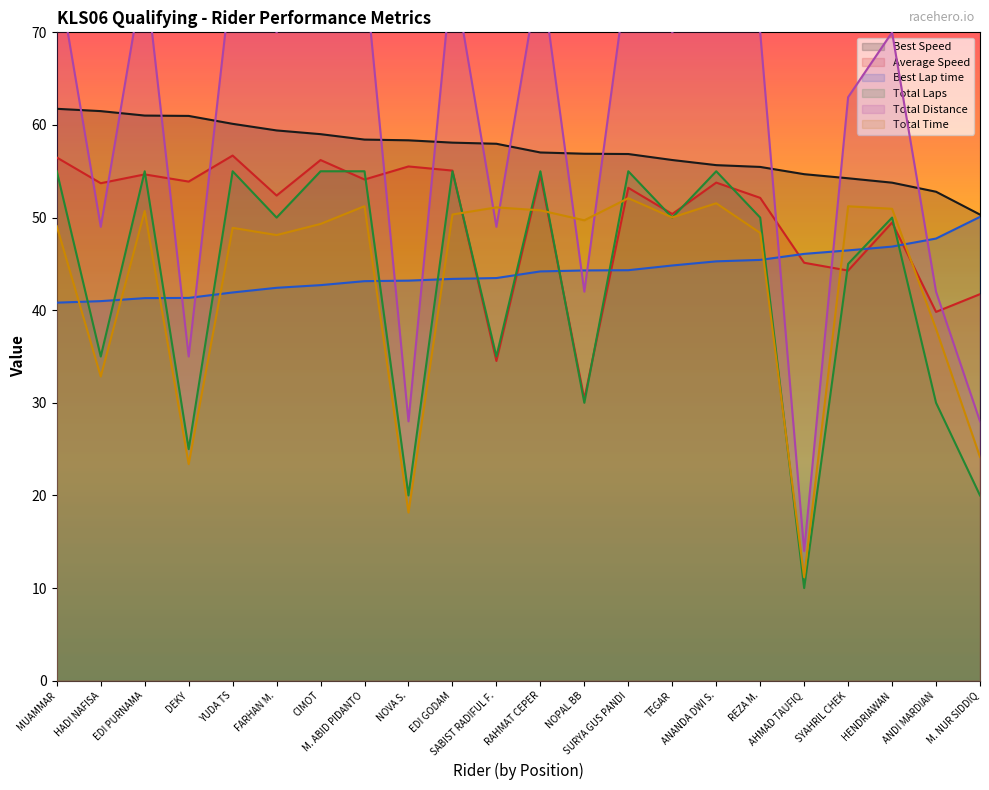

What is the average value of the Total Distance series?

60.1